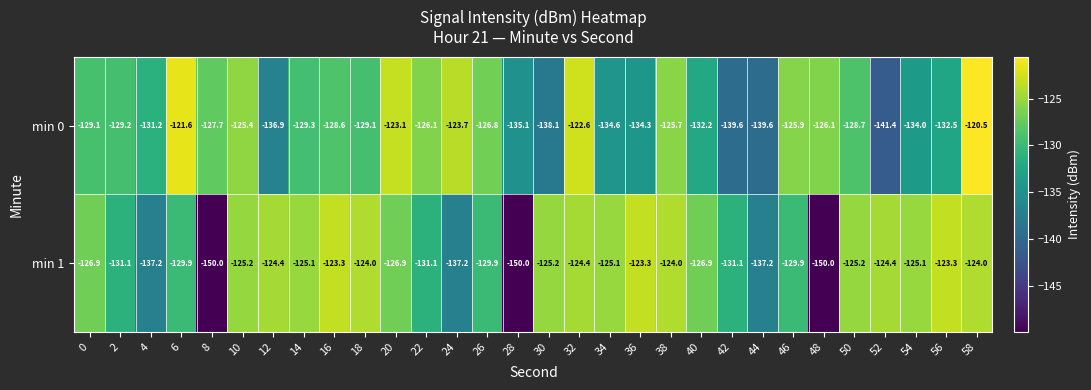

Is it true that min 0 equals -191.2 at 44?

False